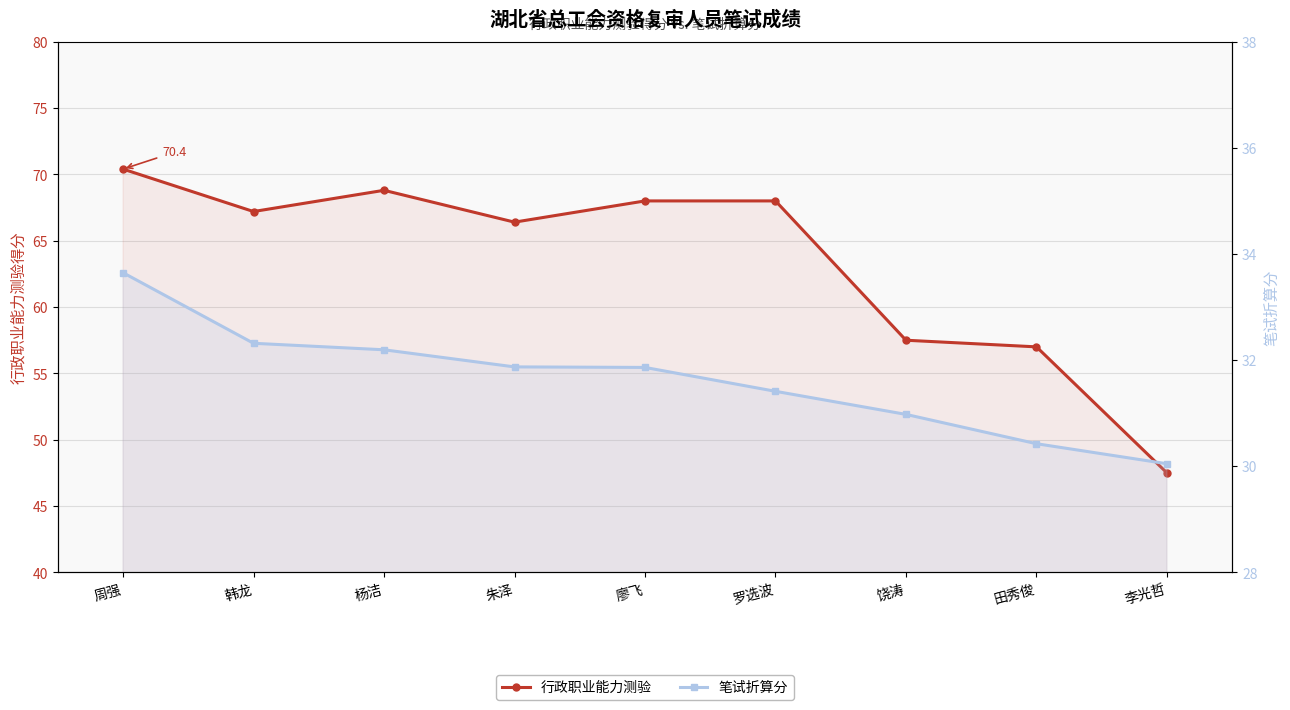

True or false: 行政职业能力测验 has a value of 25.2 at 朱泽.

False